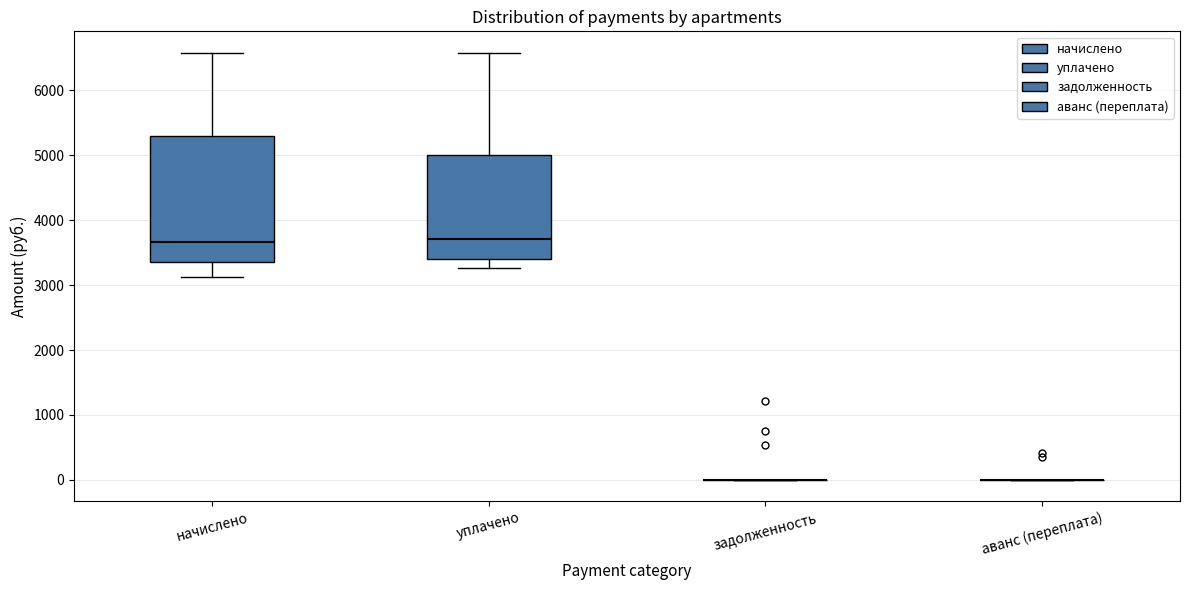

Reading left to right, read every box against the y-axis: the position of its median line, the range the box covers, and the ends of its whiskers. The values are not printed on the chart, so give them approximately, as read against the axis.

начислено: median 3700, box 3400 to 5300, whiskers 3100 to 6600
уплачено: median 3700, box 3400 to 5000, whiskers 3300 to 6600
задолженность: box collapsed to a line at 0, whiskers 0 to 0
аванс (переплата): box collapsed to a line at 0, whiskers 0 to 0